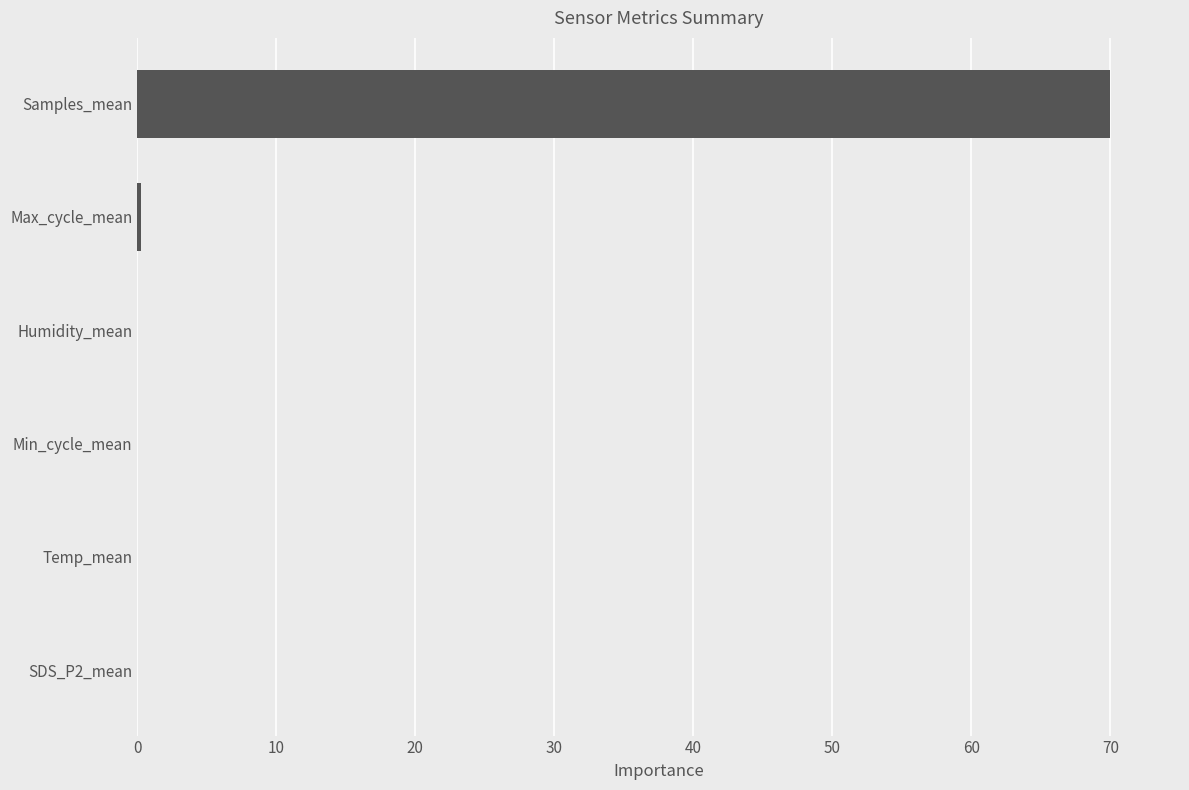

What is the greatest value displayed?

70.0